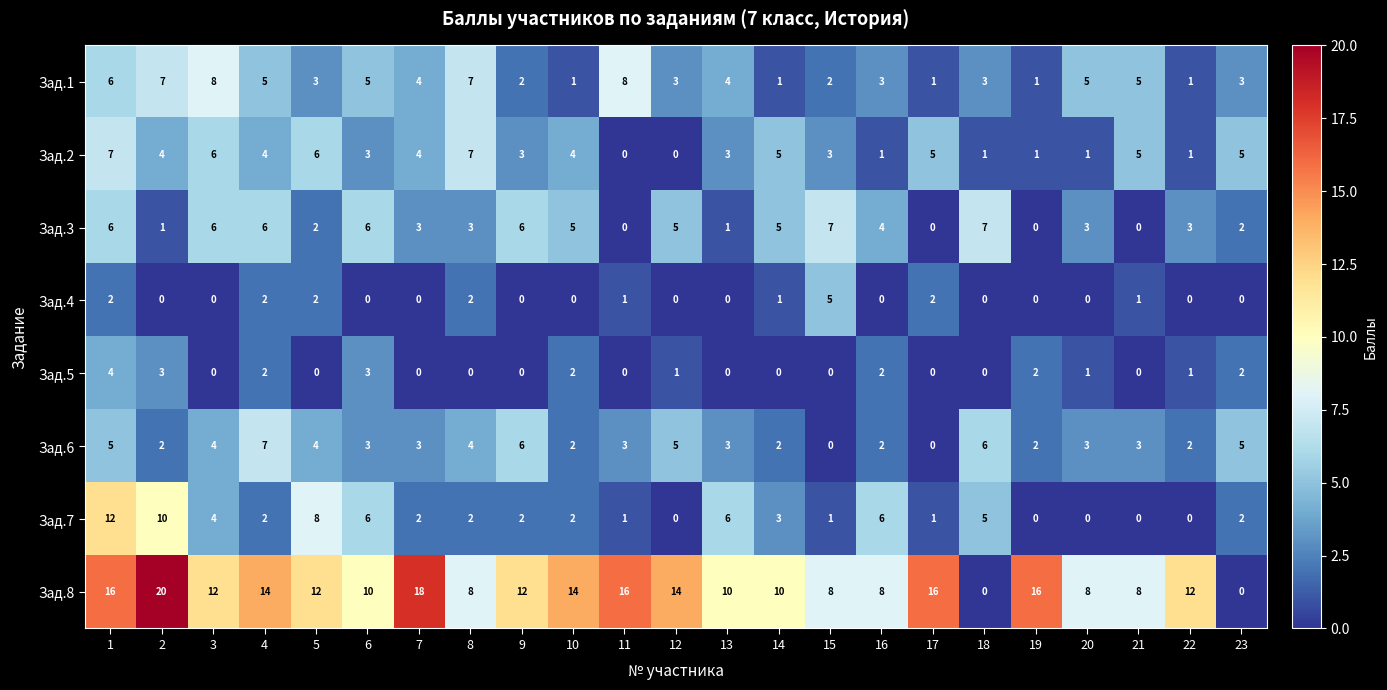

How many values in the Зад.8 series are below 12?

10